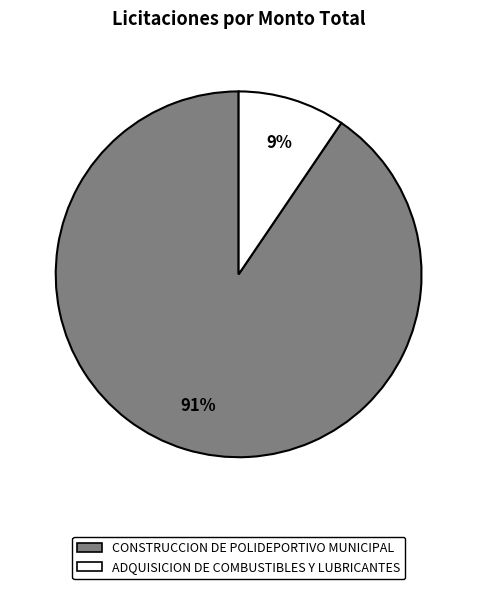

Does CONSTRUCCION DE POLIDEPORTIVO MUNICIPAL represent more than half of the total?

Yes